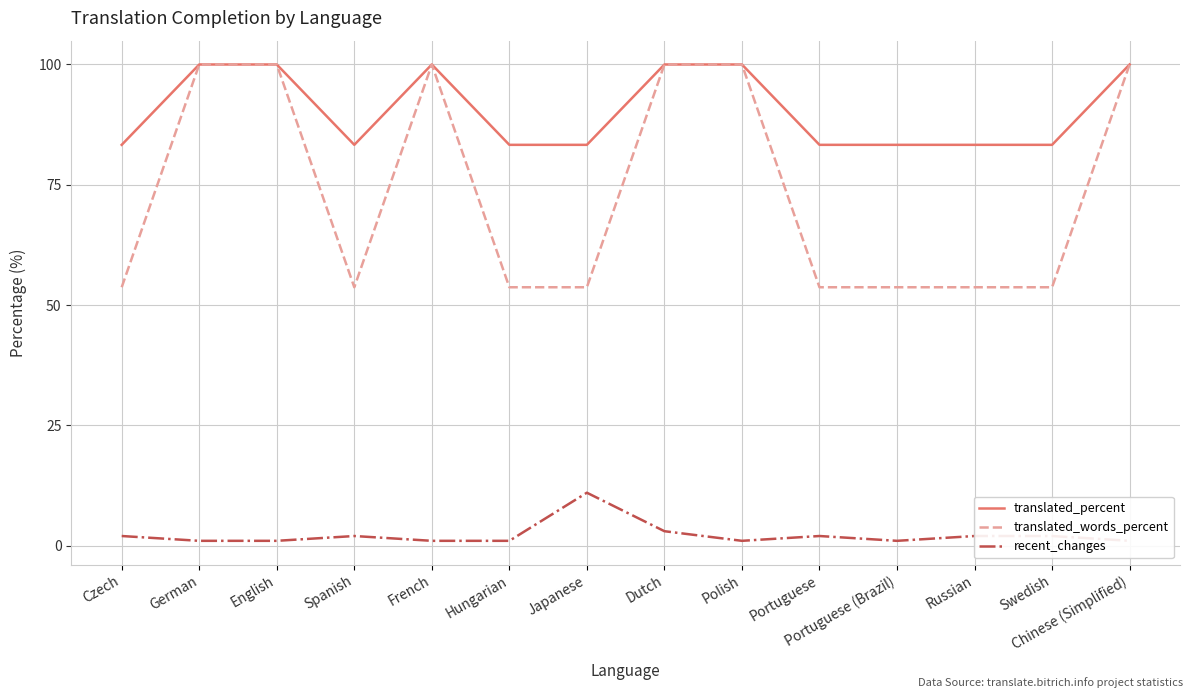

Rank the categories by recent_changes value from lowest to highest.

German, English, French, Hungarian, Polish, Portuguese (Brazil), Chinese (Simplified), Czech, Spanish, Portuguese, Russian, Swedish, Dutch, Japanese